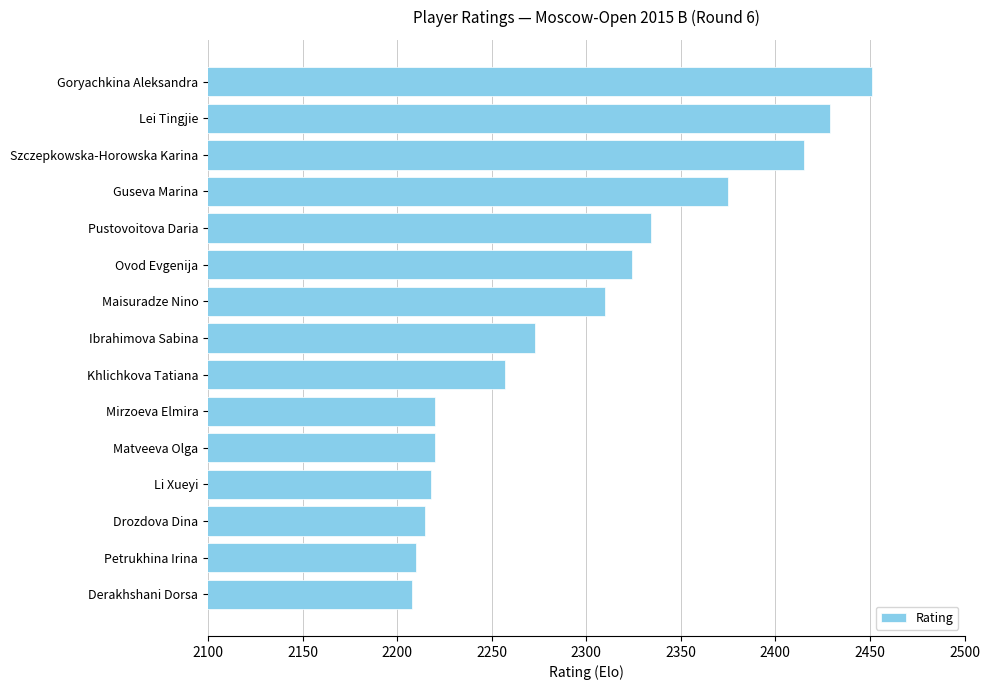

What is the sum of the values at Szczepkowska-Horowska Karina and Goryachkina Aleksandra?

4866